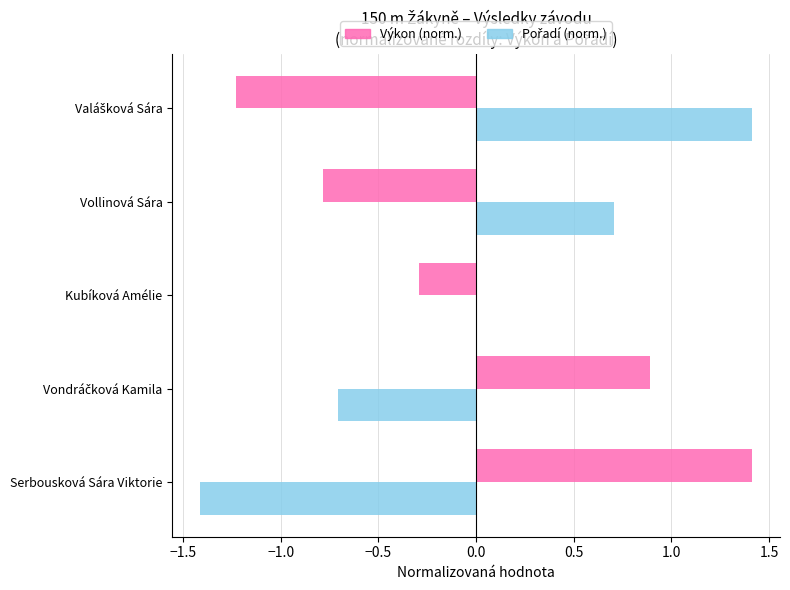

Read the Výkon (norm.) value at Vollinová Sára.

-0.8